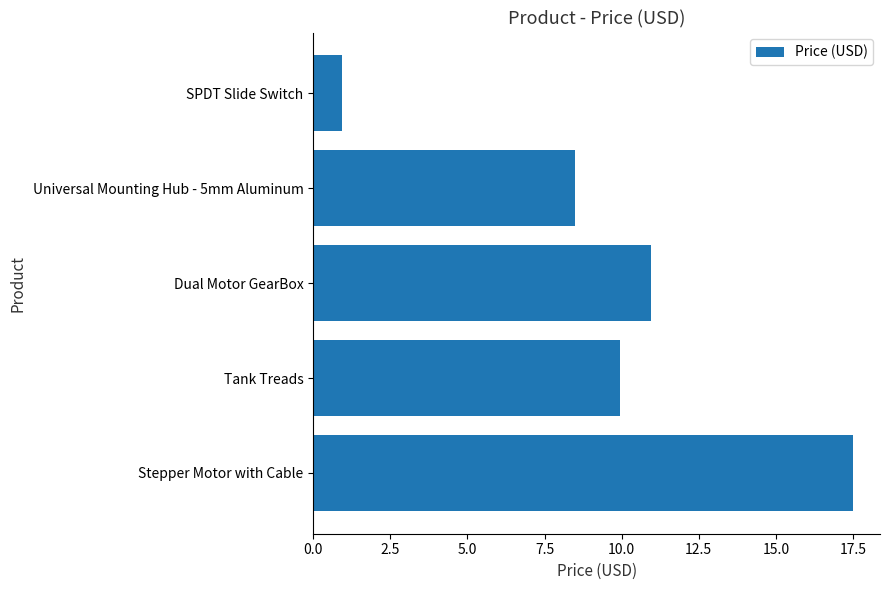

What is the difference between the maximum and second lowest values?

9.0